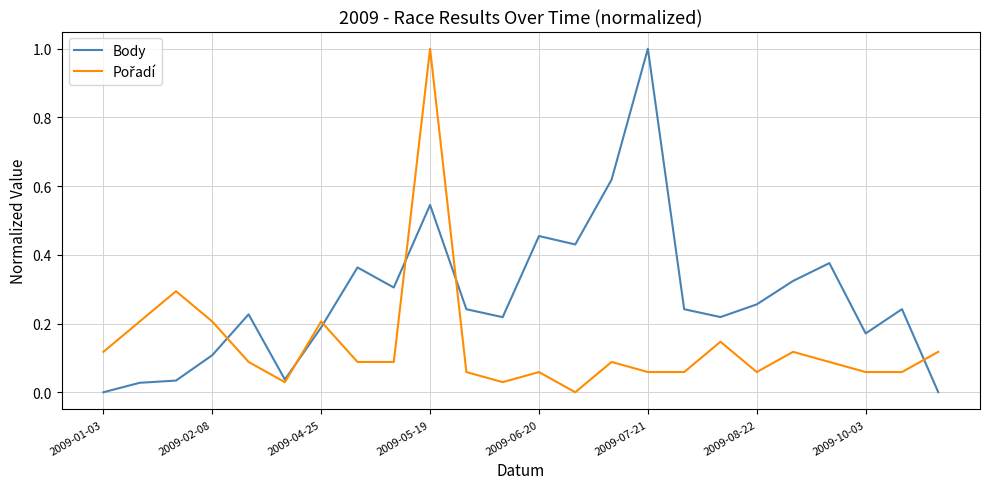

Which series has the largest total across all categories?

Body